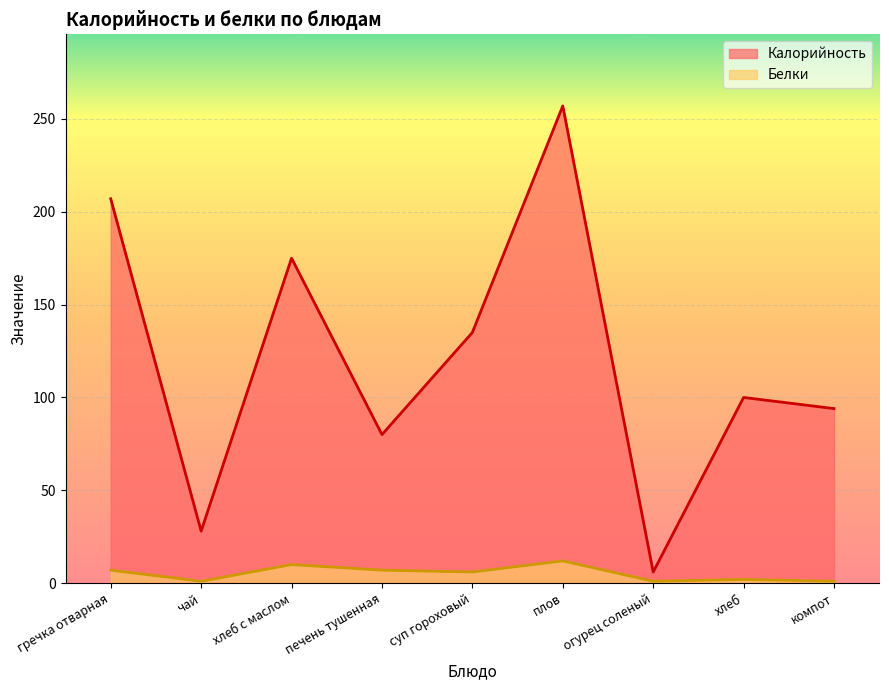

What is the label of the 2nd point from the right?

хлеб